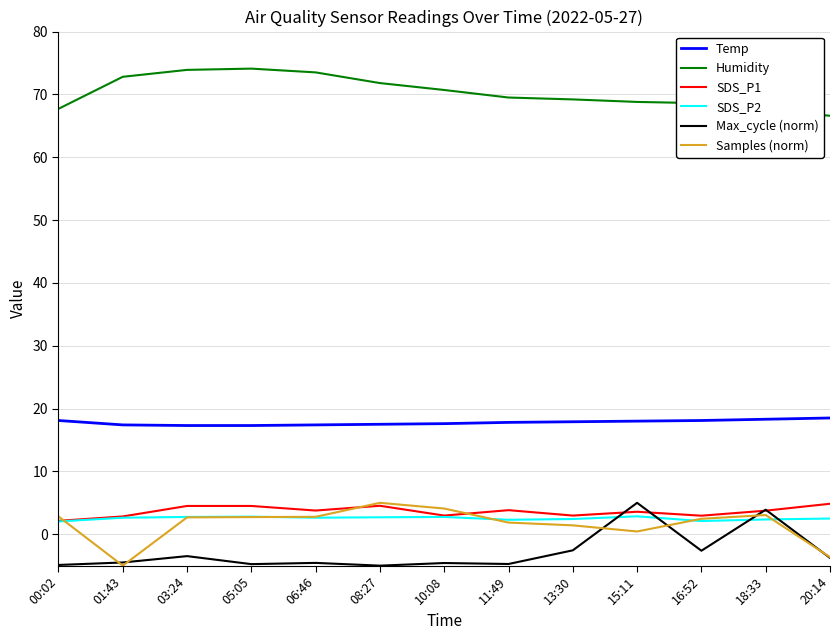

True or false: Temp and SDS_P2 cross at least once.

False